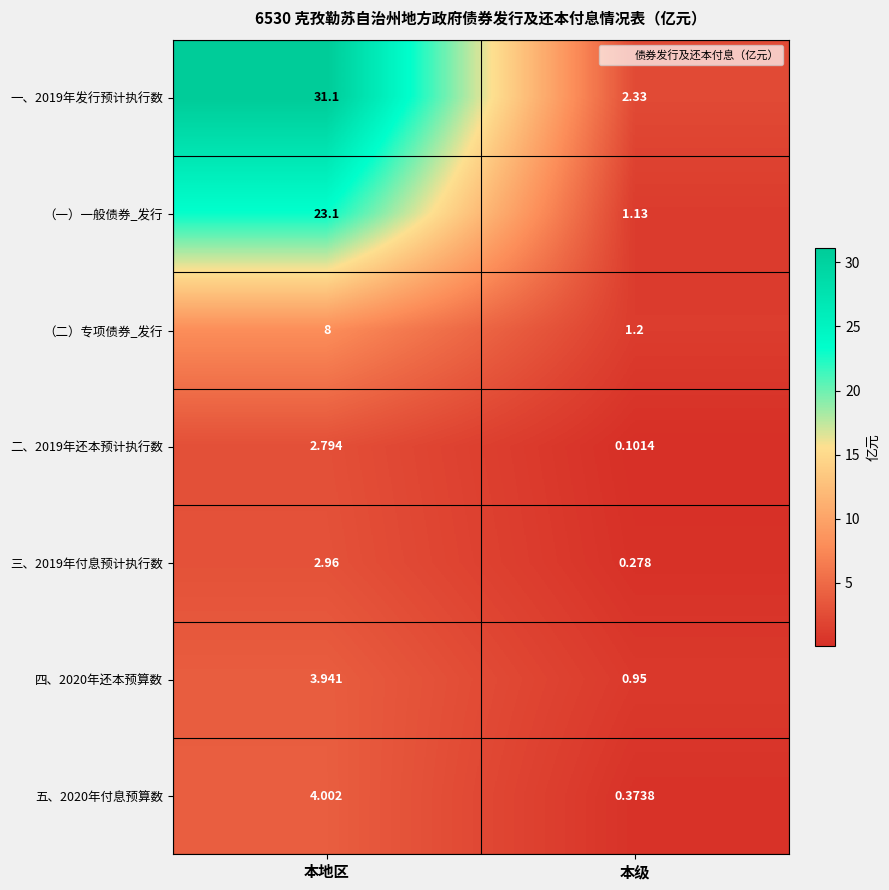

Where is （一）一般债券_发行 nearest to the value 12?

本级